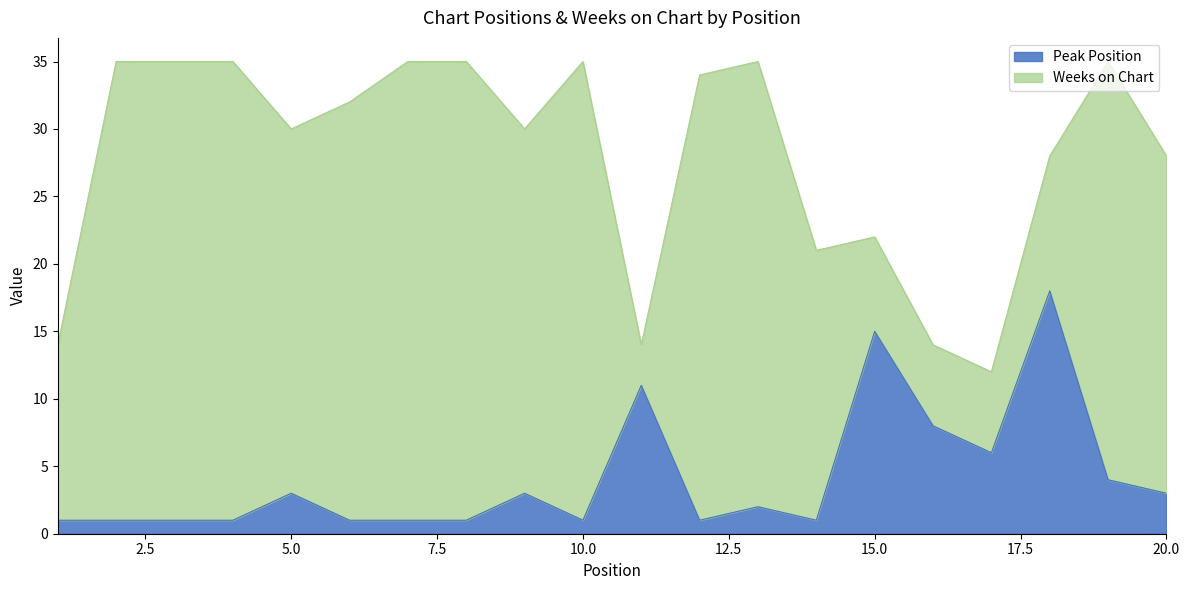

At which category does the chart reach its minimum across all series?

1